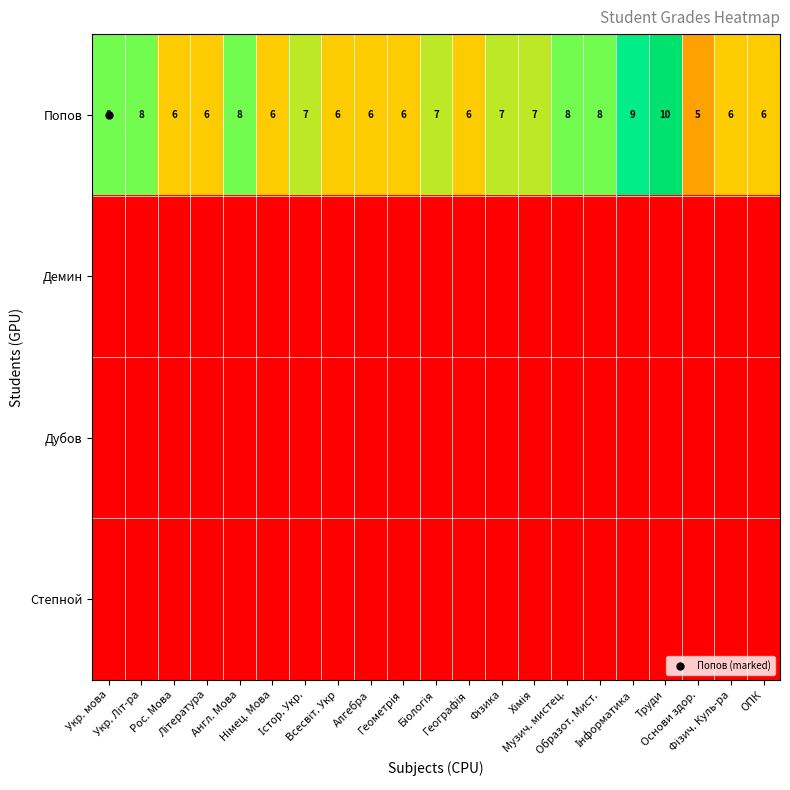

At which category is the sum across all series the highest?

Труди